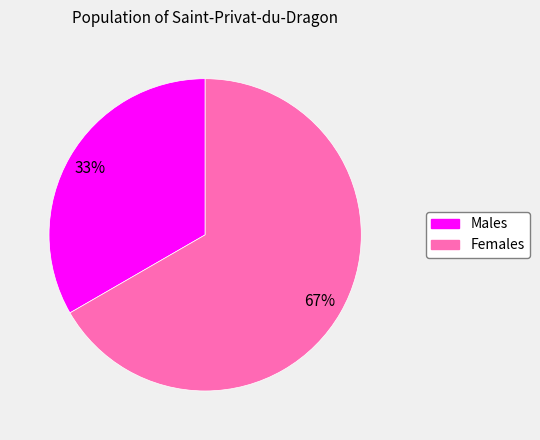

Is there any slice that represents more than half of the pie?

Yes